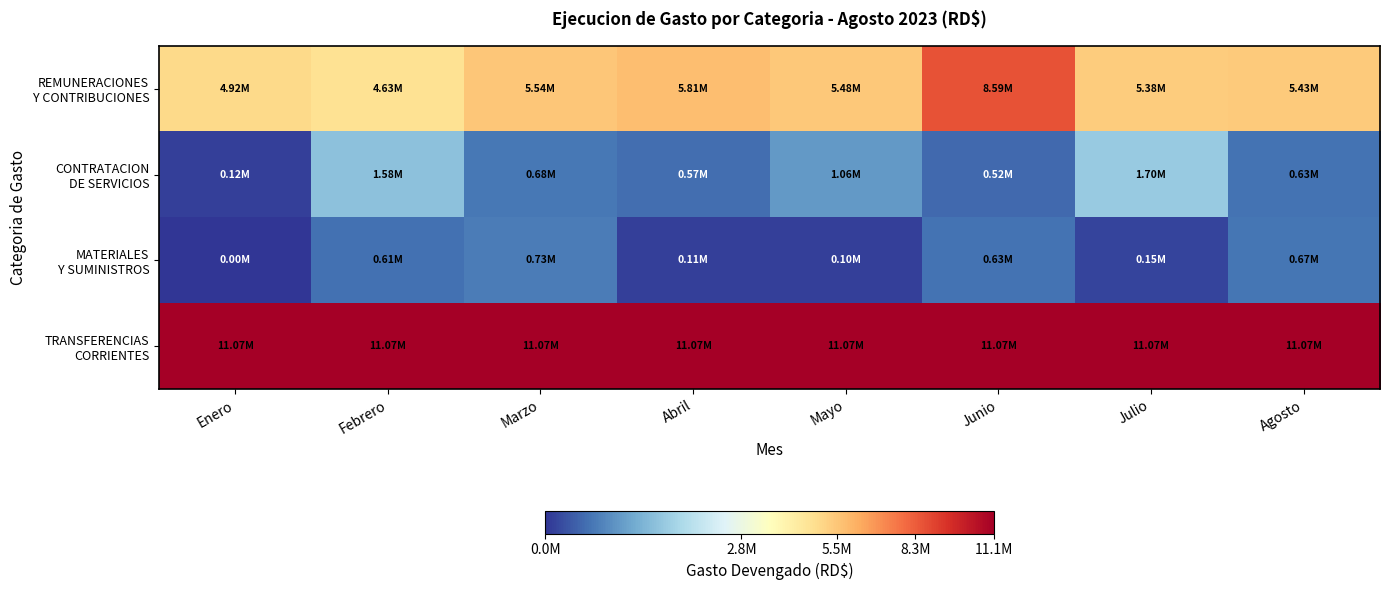

How many data points does each series have?

8